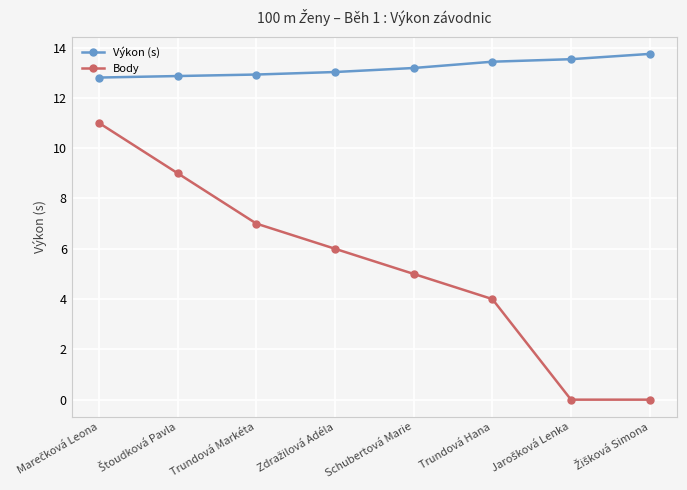

What is the minimum value for Výkon (s)?

12.8